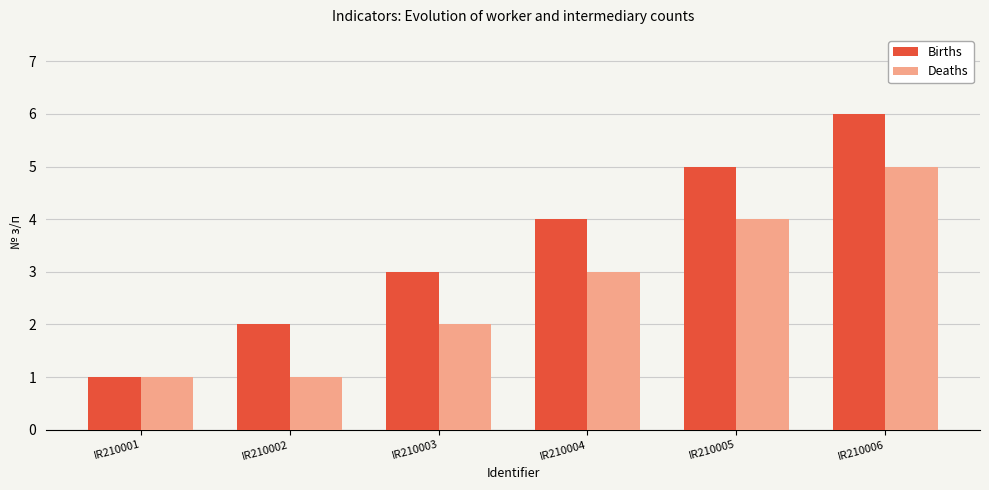

Which series has the largest total across all categories?

Births